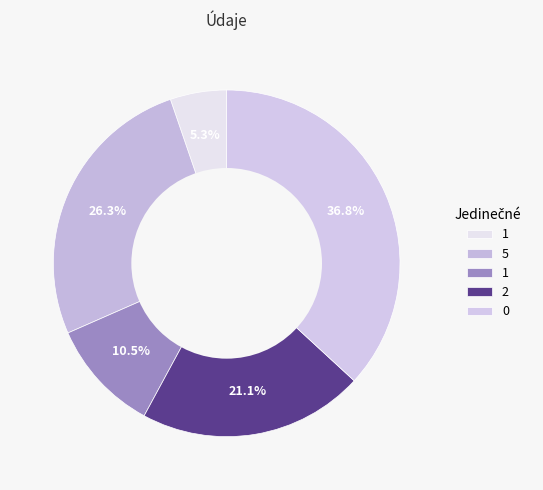

How many segments does this pie chart have?

5